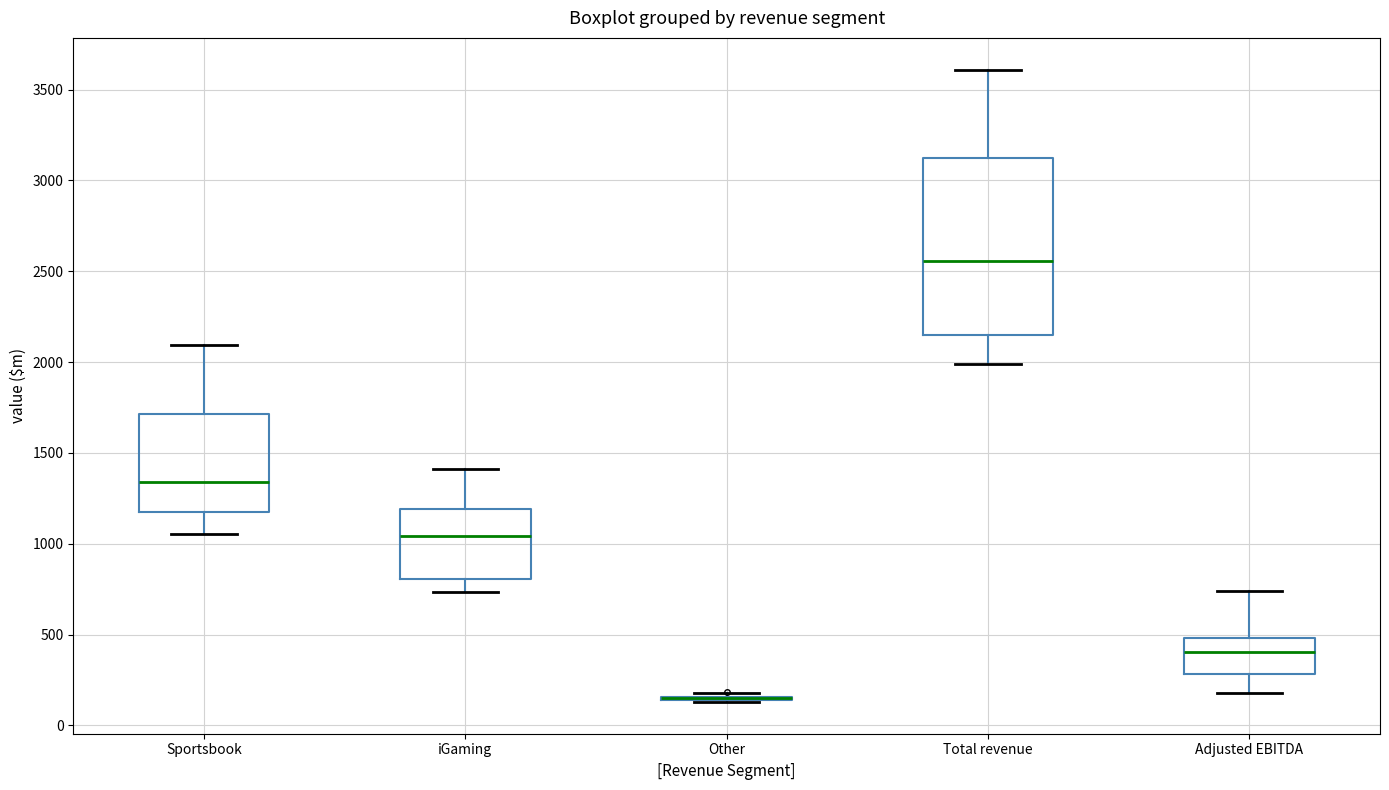

Where is the lower edge of the box for Total revenue on the y-axis? The values are not printed on the chart, so give them approximately, as read against the axis.

2150